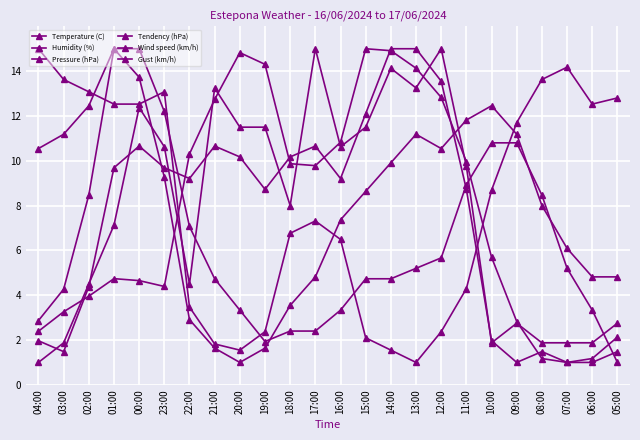

Between 01:00 and 09:00, which series saw the biggest shift?

Gust (km/h)